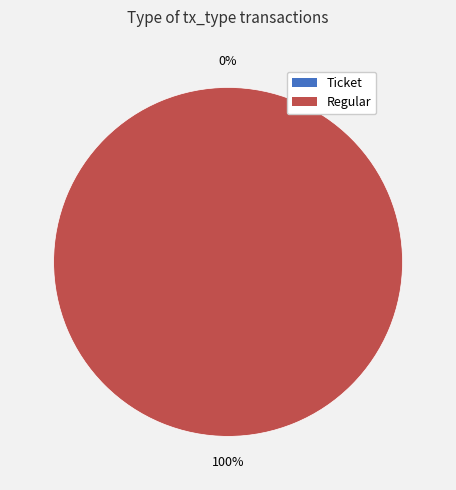

Count the number of slices in the pie.

2